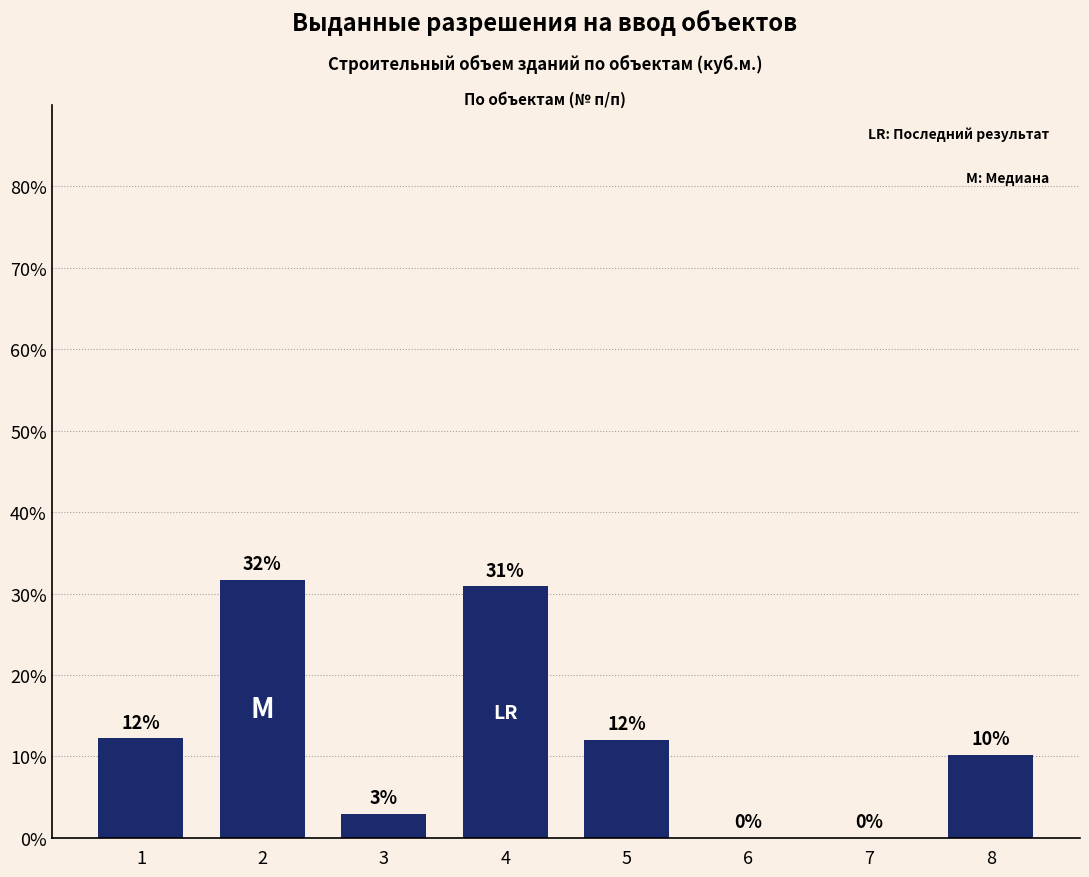

Count the number of data series in this chart.

1